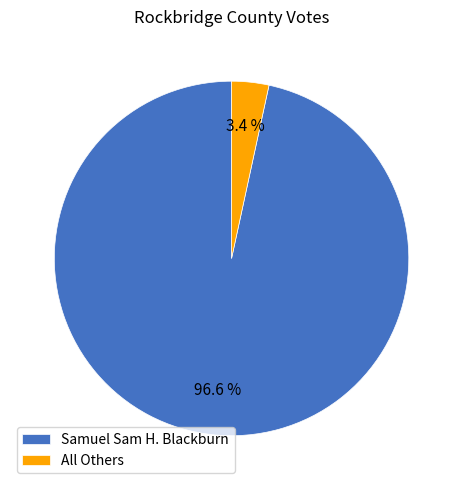

To the nearest percent, what percentage of the pie is All Others?

3%